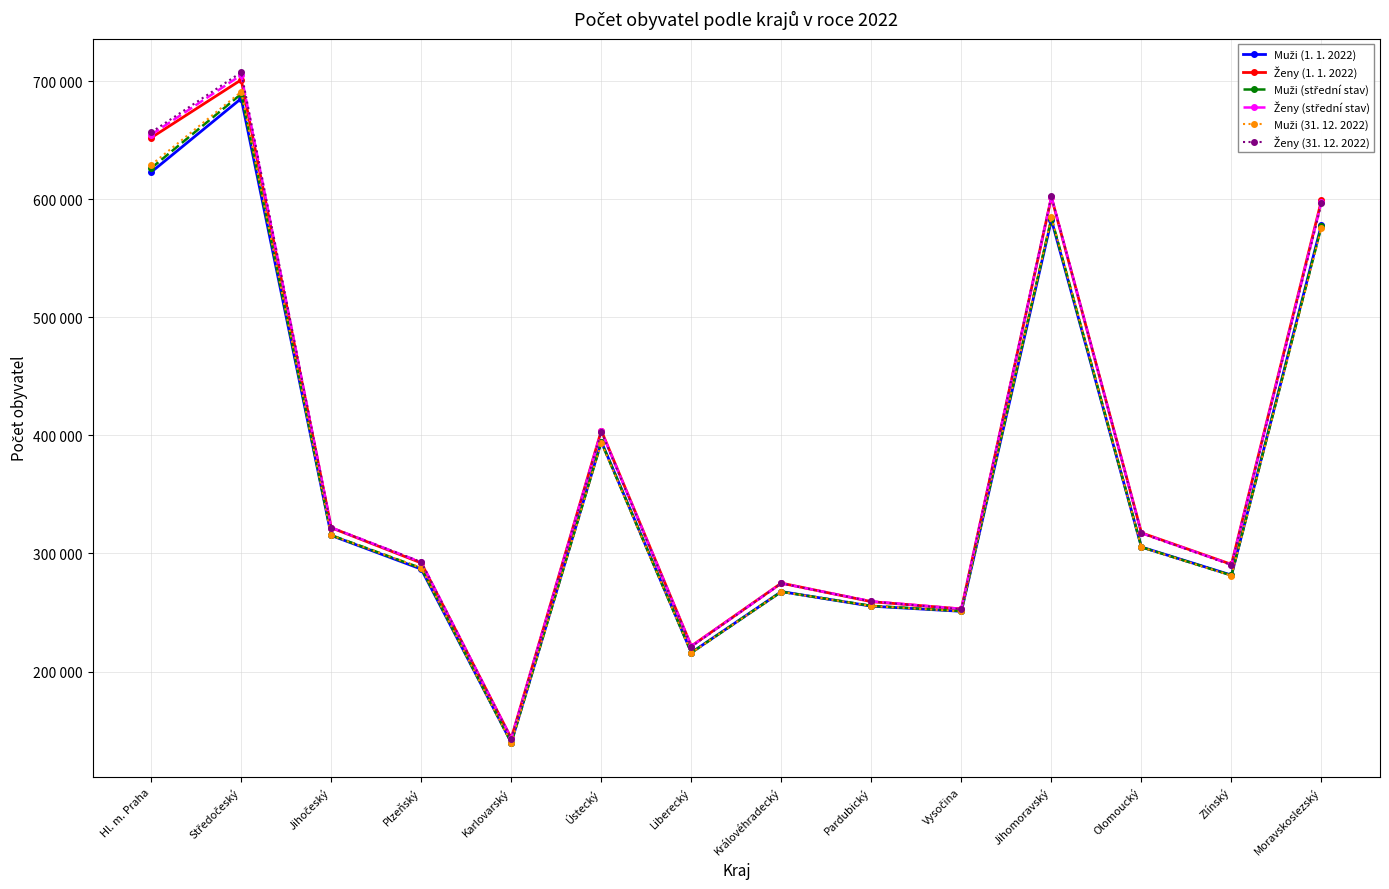

Is this an area chart (filled region under the line)?

No